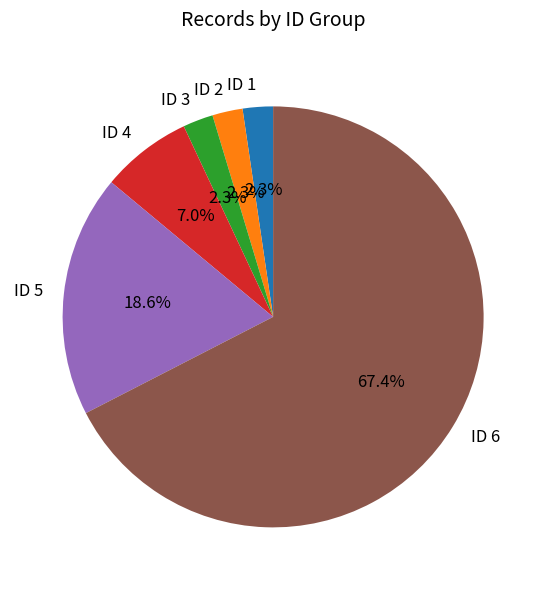

To the nearest percent, what percentage of the pie is ID 3?

2%